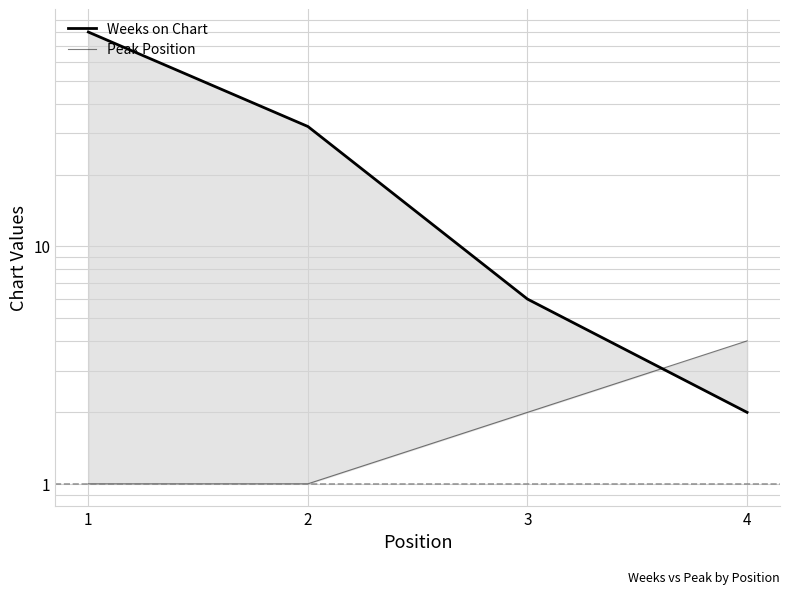

What is the total value across all series at 2?

33